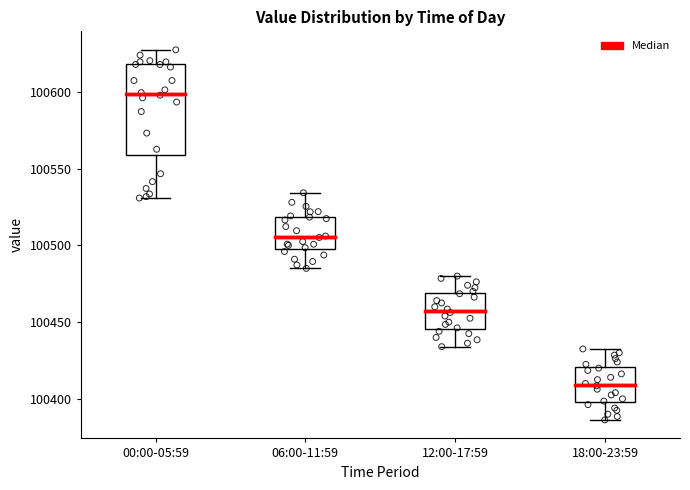

Which box is the tallest, from its lower edge to its upper edge?

00:00-05:59